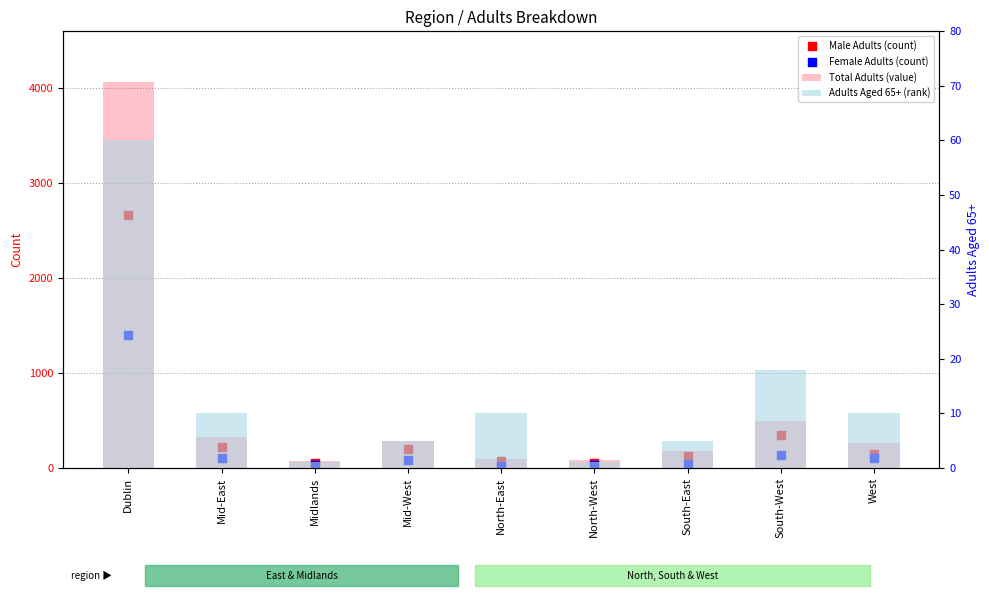

Which series has the largest total across all categories?

Total Adults (value)